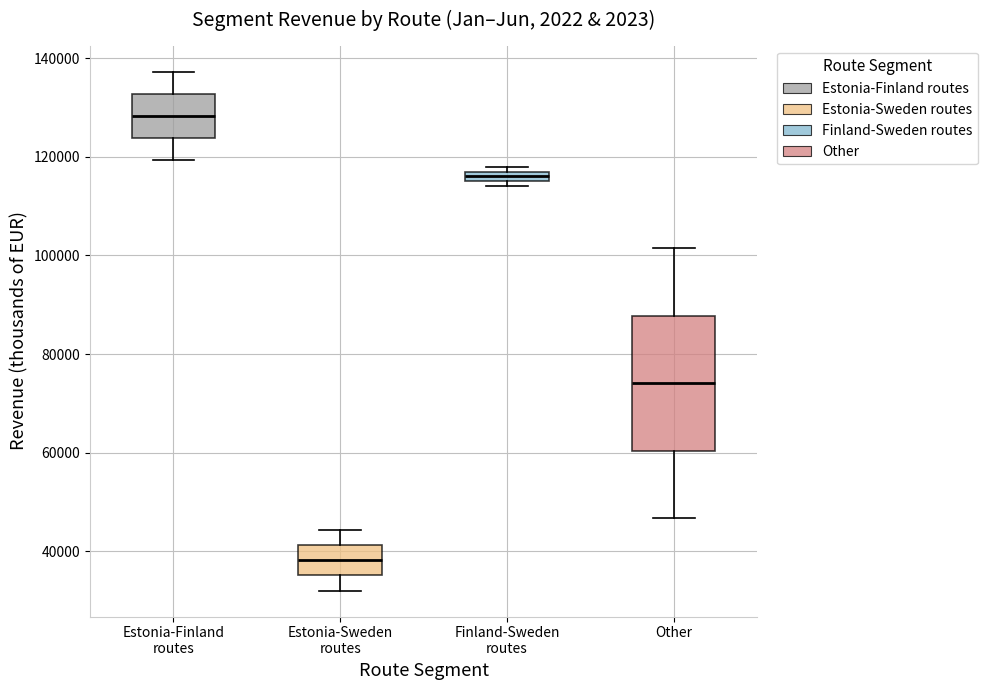

Which box's median line is the lowest?

Estonia-Sweden routes